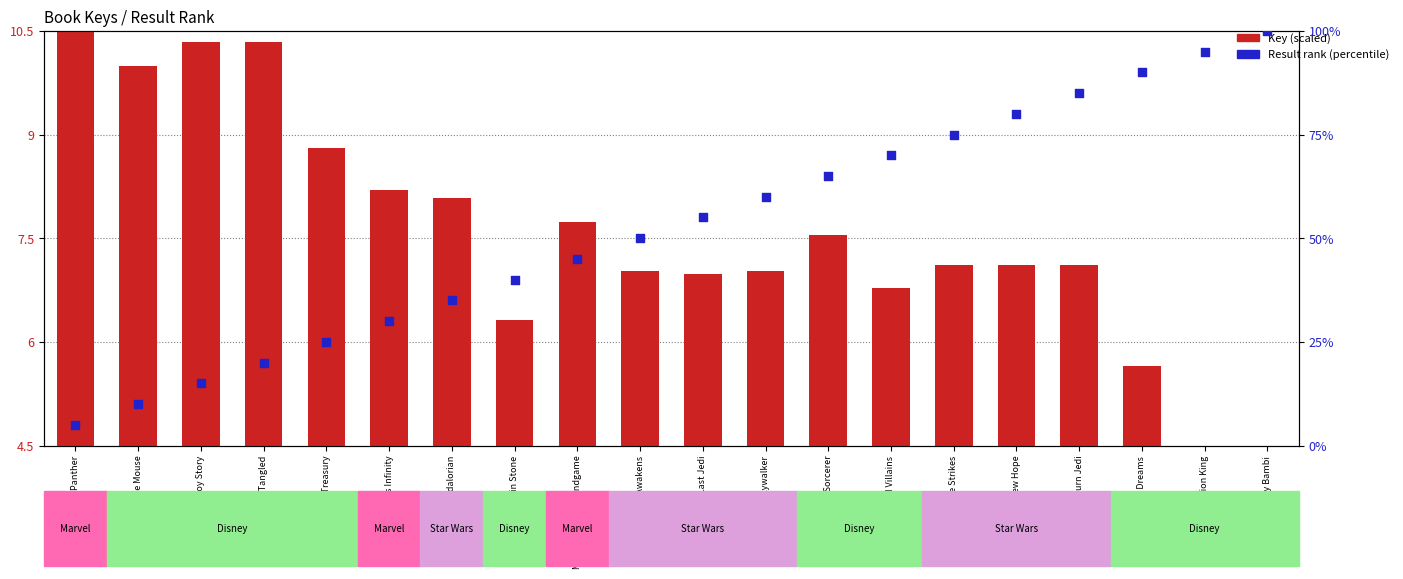

At which category is the sum across all series the highest?

Disney Bambi